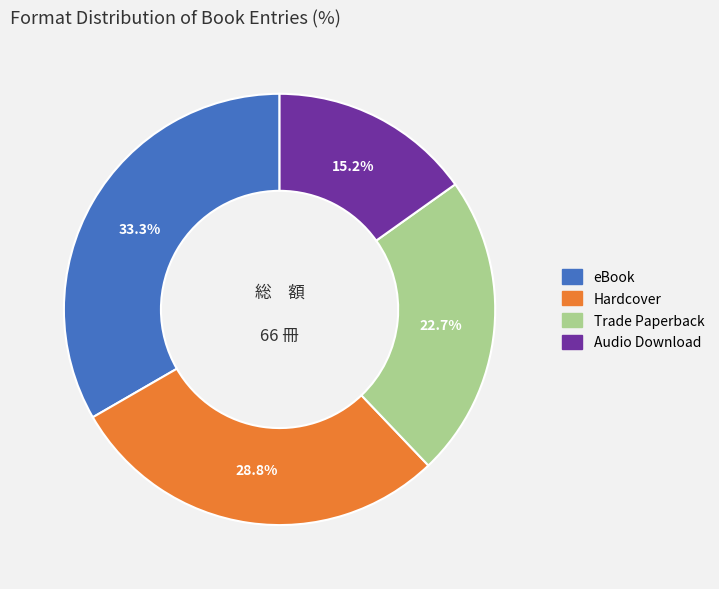

To the nearest percent, what is the combined percentage of eBook and Hardcover?

62%